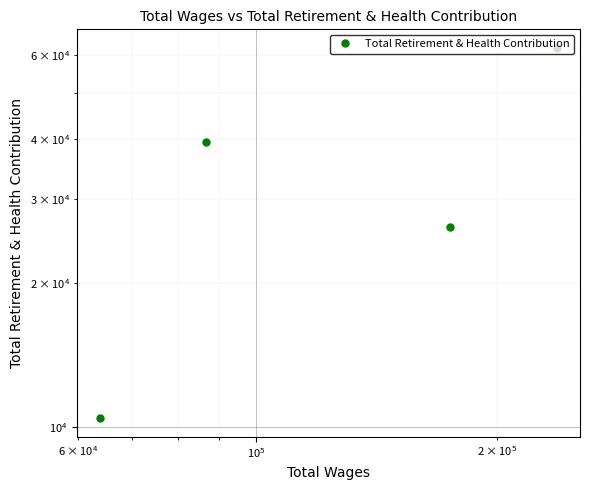

How many interior local peaks (higher than both neighbors) does the data have?

1